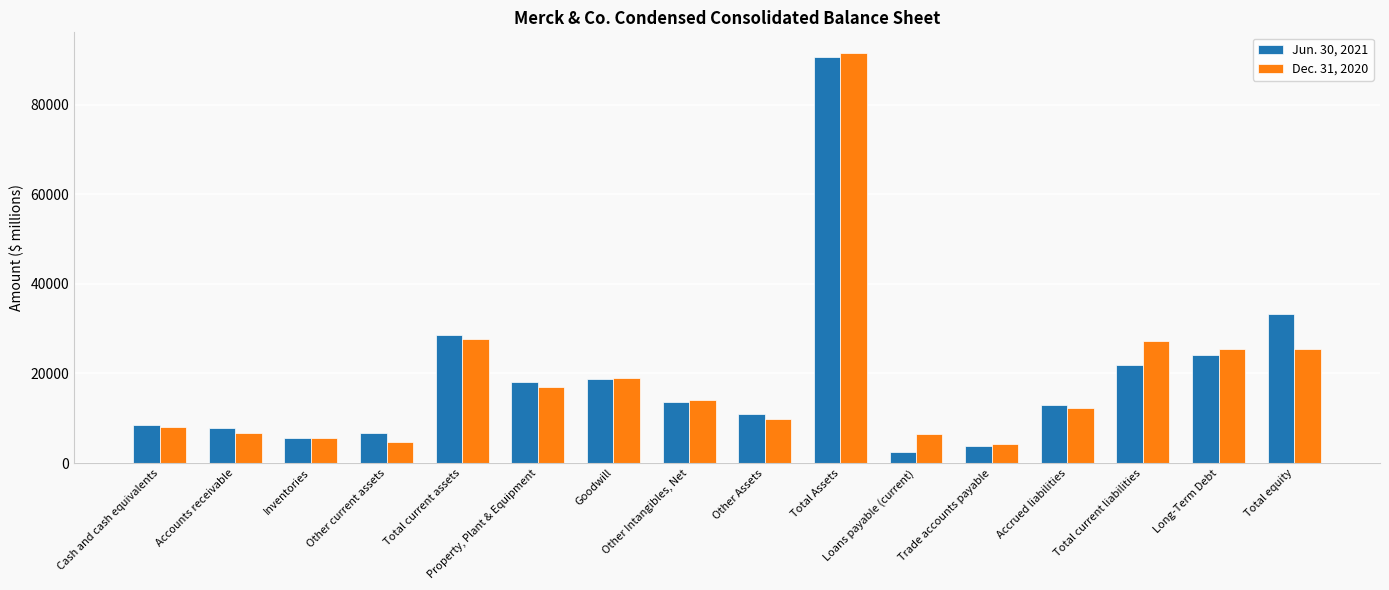

List the series in order of their overall mean, lowest first.

Dec. 31, 2020, Jun. 30, 2021